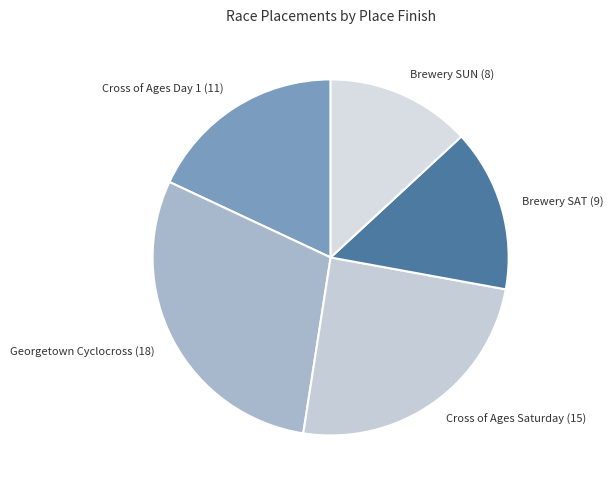

Between Georgetown Cyclocross (18) and Cross of Ages Saturday (15), which is larger?

Georgetown Cyclocross (18)